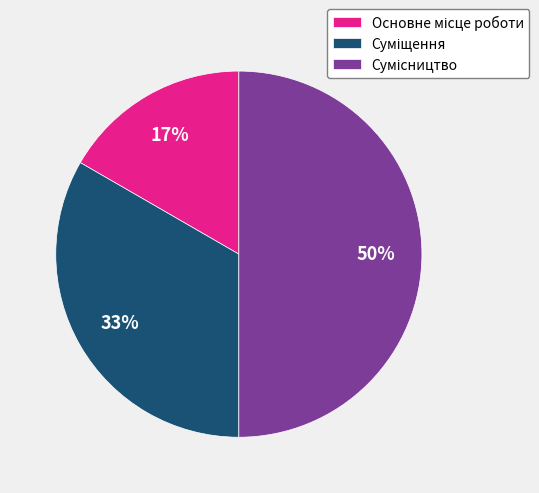

To the nearest percent, what is the difference between the largest and smallest slice percentages?

33%